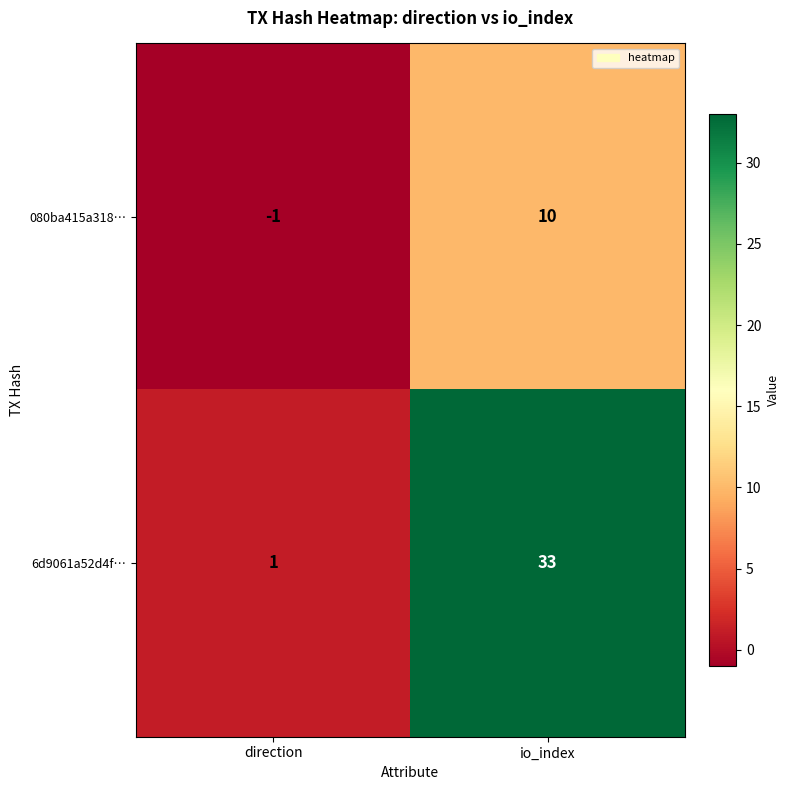

Reading left to right, extract all data points from this chart.

080ba415a318…: direction=-1	io_index=10
6d9061a52d4f…: direction=1	io_index=33